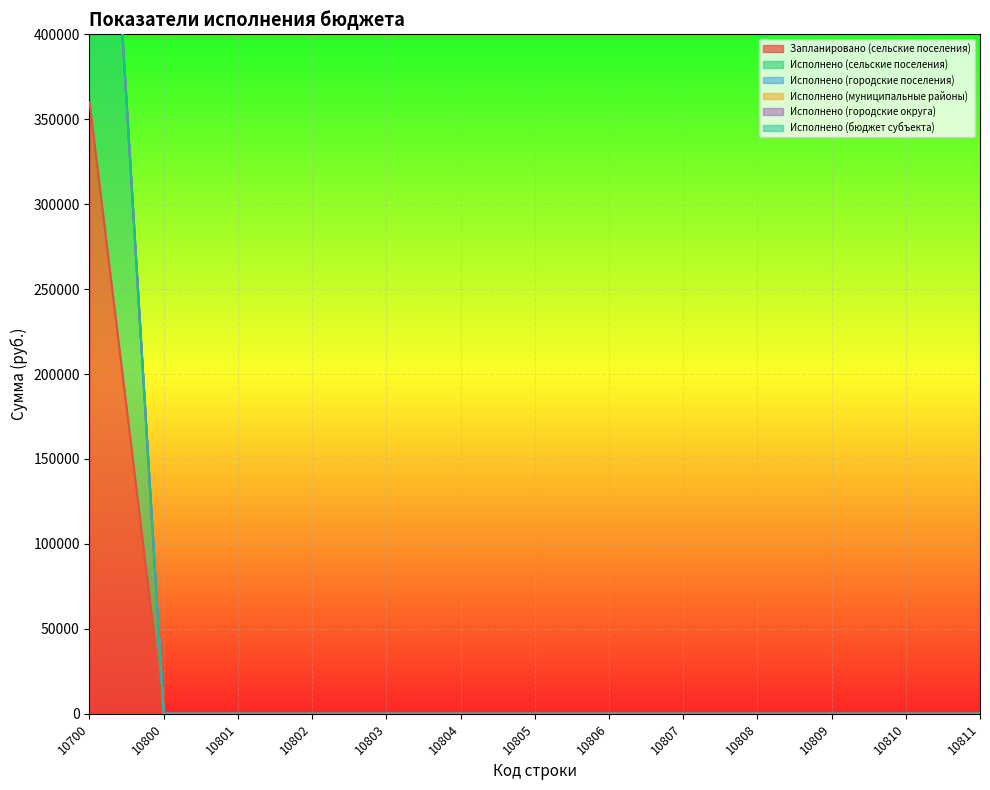

Reading left to right, what are all the values shown in this chart?

Запланировано (сельские поселения): 360085.2	0.0	0.0	0.0	0.0	0.0	0.0	0.0	0.0	0.0	0.0	0.0	0.0
Исполнено (сельские поселения): 360085.2	0.0	0.0	0.0	0.0	0.0	0.0	0.0	0.0	0.0	0.0	0.0	0.0
Исполнено (городские поселения): 0.0	0.0	0.0	0.0	0.0	0.0	0.0	0.0	0.0	0.0	0.0	0.0	0.0
Исполнено (муниципальные районы): 0.0	0.0	0.0	0.0	0.0	0.0	0.0	0.0	0.0	0.0	0.0	0.0	0.0
Исполнено (городские округа): 0.0	0.0	0.0	0.0	0.0	0.0	0.0	0.0	0.0	0.0	0.0	0.0	0.0
Исполнено (бюджет субъекта): 0.0	0.0	0.0	0.0	0.0	0.0	0.0	0.0	0.0	0.0	0.0	0.0	0.0